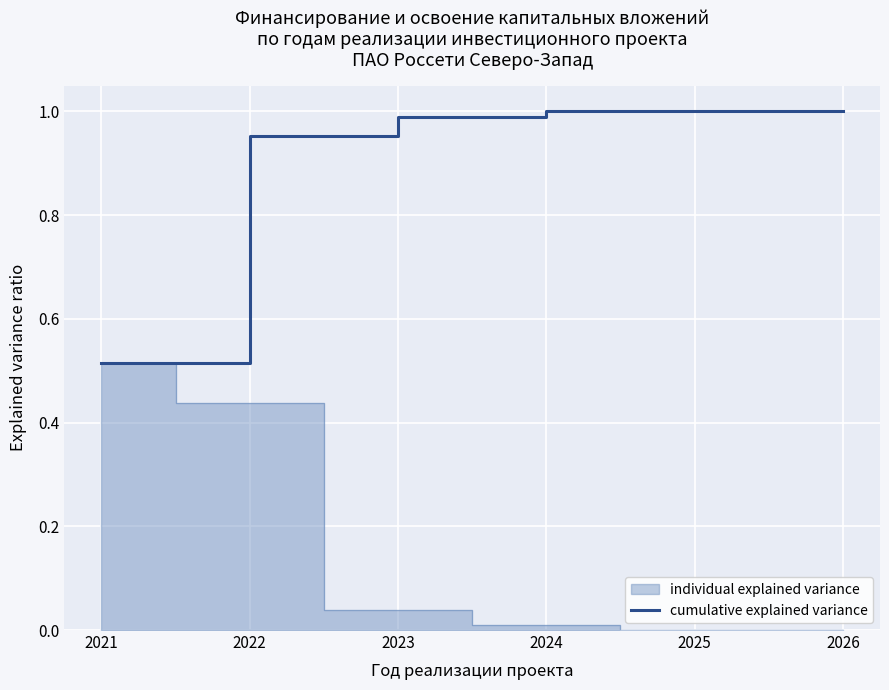

Between 2026 and 2025, which is larger?

2026